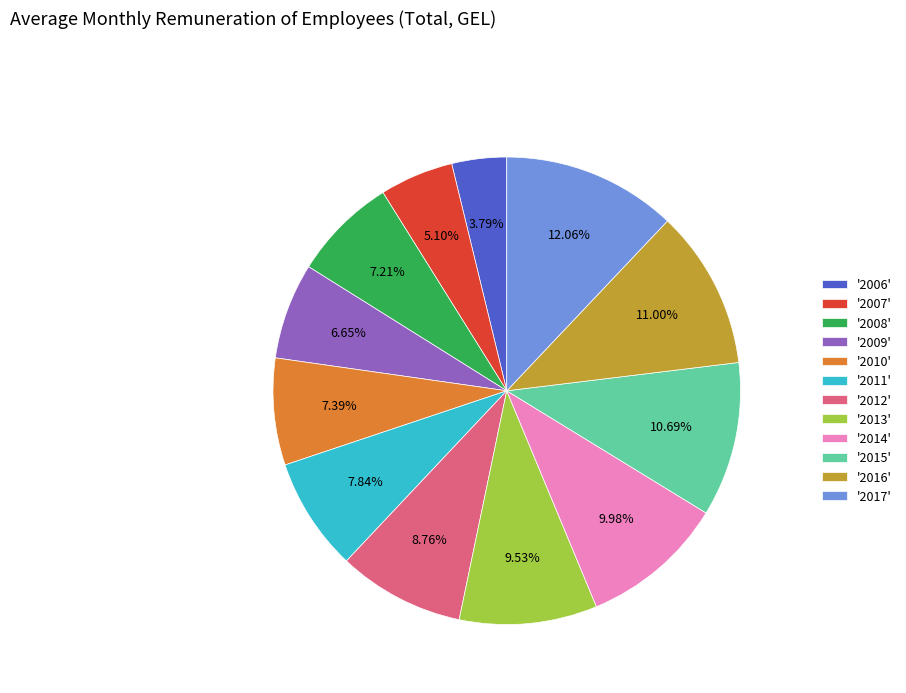

Combined, do '2006' and '2013' account for over 50%?

No